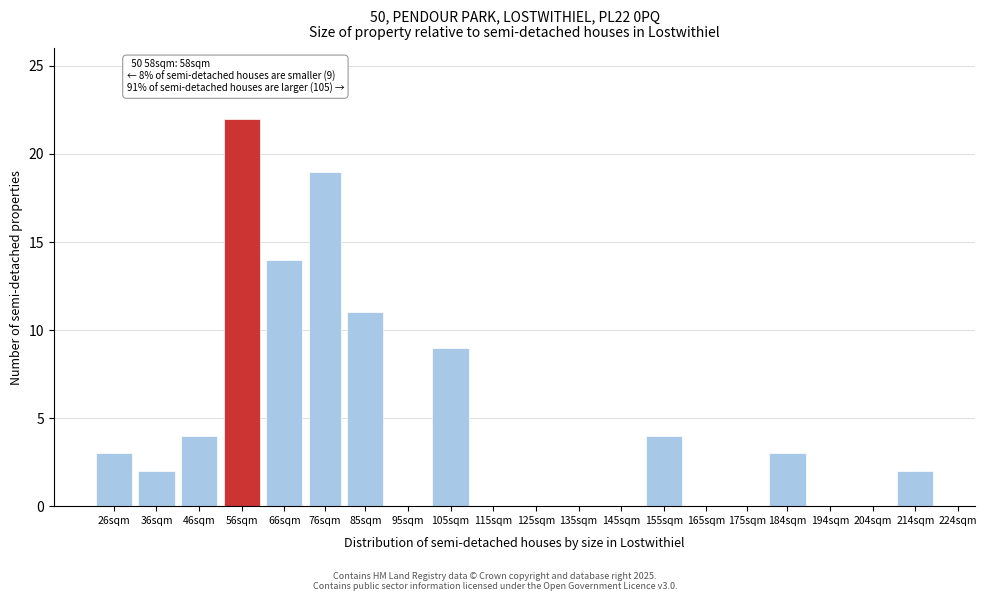

Reading left to right, what are all the values shown in this chart?

26sqm=3	36sqm=2	46sqm=4	56sqm=22	66sqm=14	76sqm=19	85sqm=11	95sqm=0	105sqm=9	115sqm=0	125sqm=0	135sqm=0	145sqm=0	155sqm=4	165sqm=0	175sqm=0	184sqm=3	194sqm=0	204sqm=0	214sqm=2